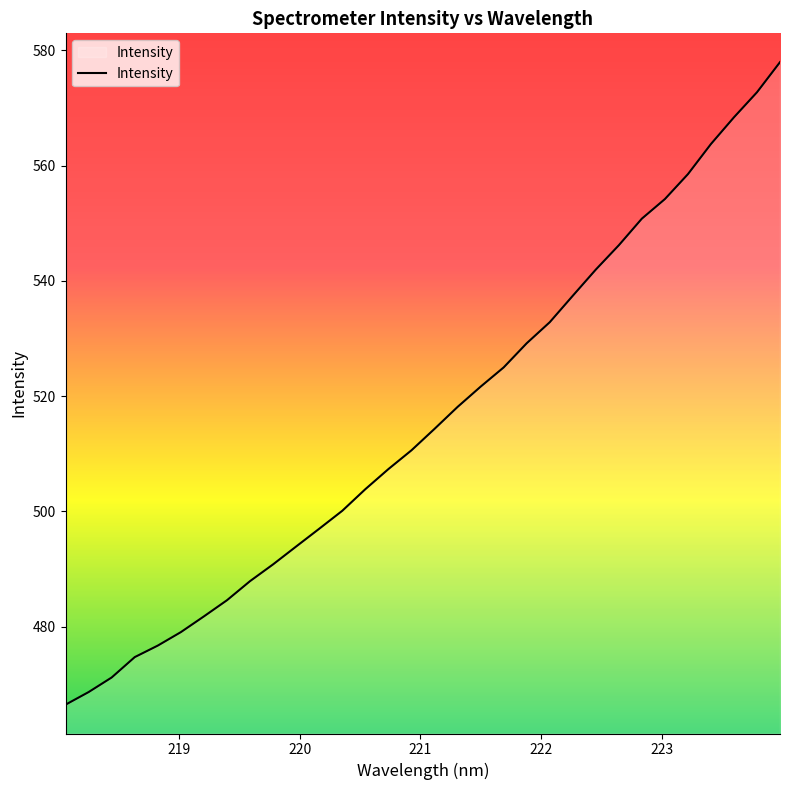

What is the minimum value shown in the chart?

466.5